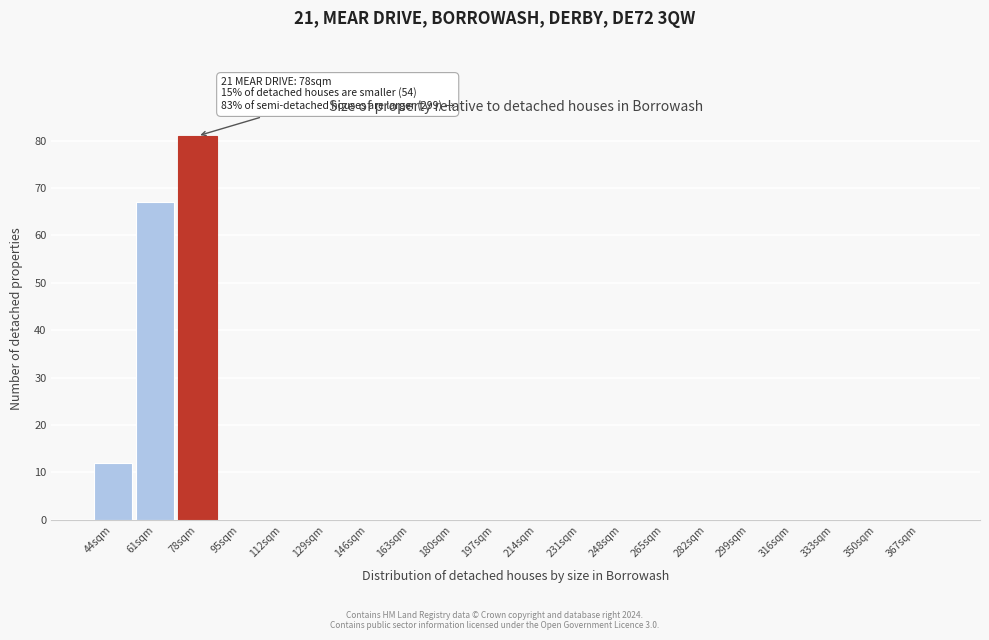

Reading left to right, extract all data points from this chart.

44sqm=12	61sqm=67	78sqm=81	95sqm=0	112sqm=0	129sqm=0	146sqm=0	163sqm=0	180sqm=0	197sqm=0	214sqm=0	231sqm=0	248sqm=0	265sqm=0	282sqm=0	299sqm=0	316sqm=0	333sqm=0	350sqm=0	367sqm=0